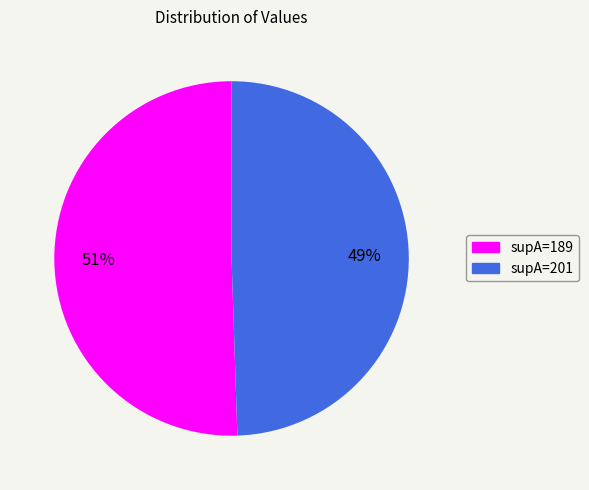

To the nearest percent, what portion does supA=201 represent?

49%